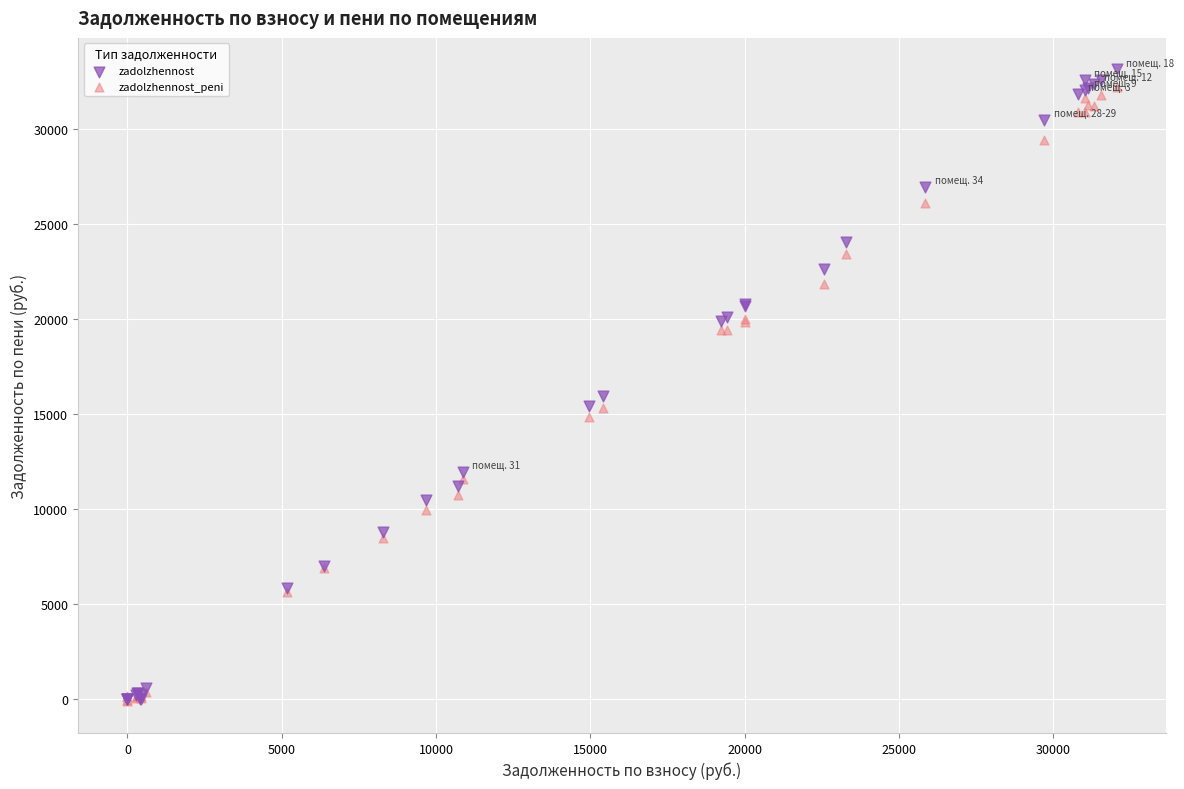

What are all the series names shown in the legend?

zadolzhennost, zadolzhennost_peni